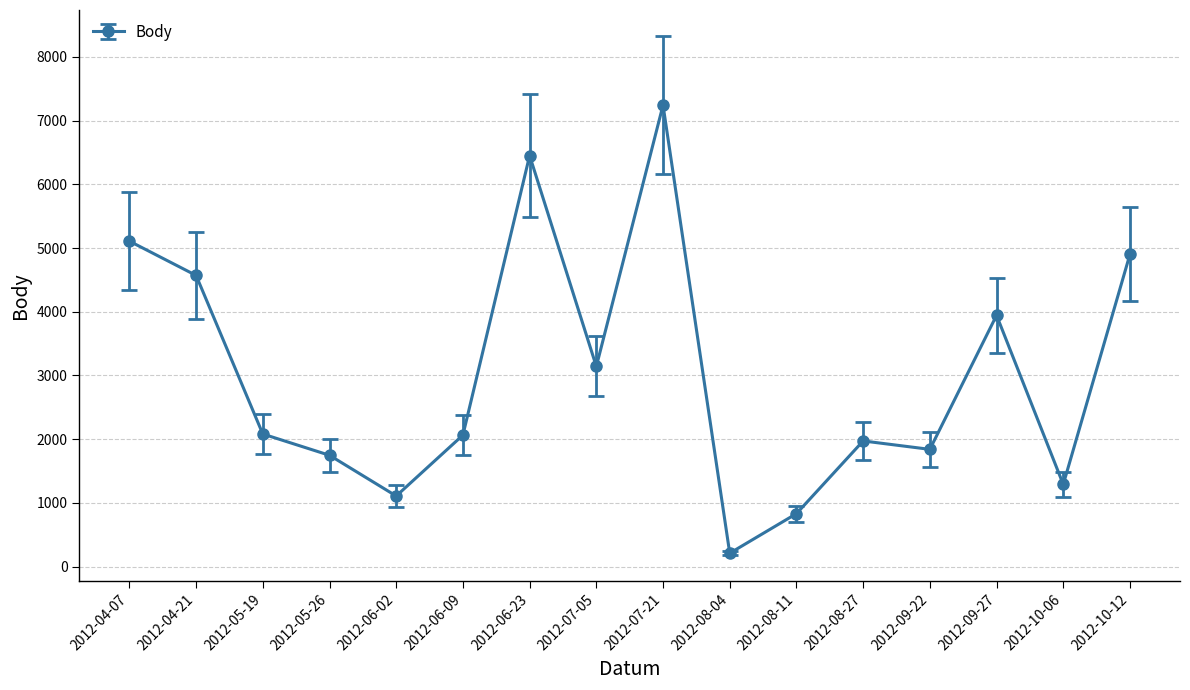

What is the label of the 14th point from the left?

2012-09-27